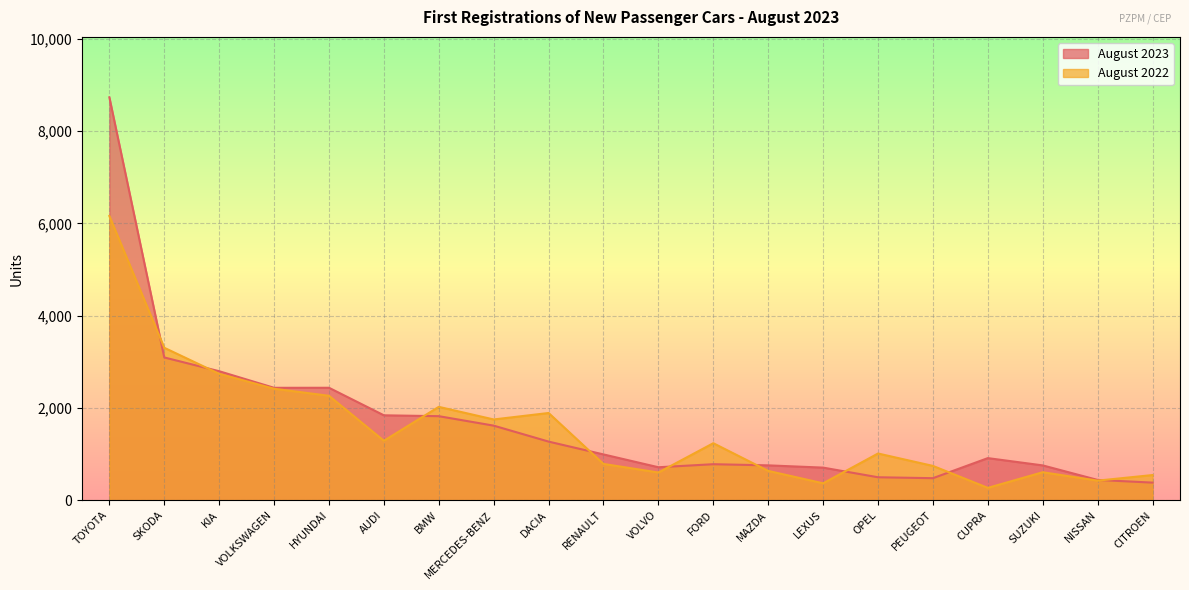

The value of August 2023 at BMW is 2816. True or false?

False